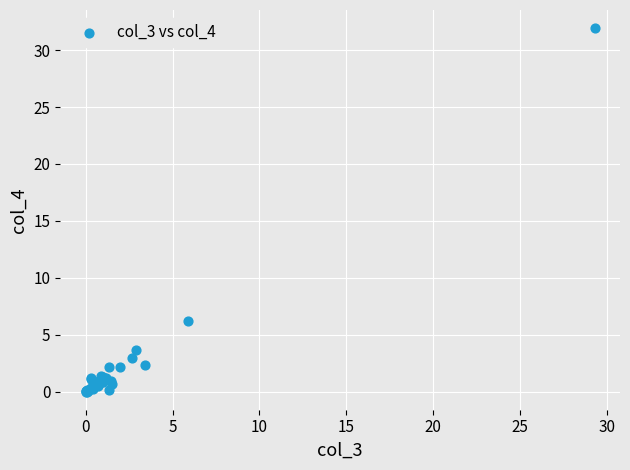

What Y value in the scatter plot is closest to 15?

6.2